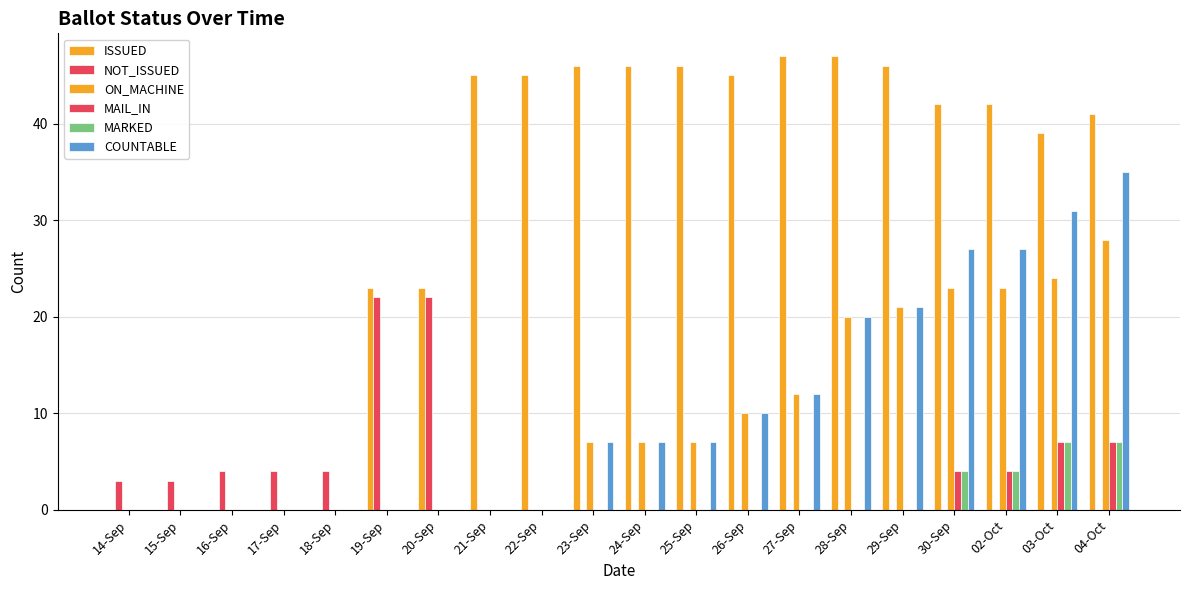

Count the number of data series in this chart.

6